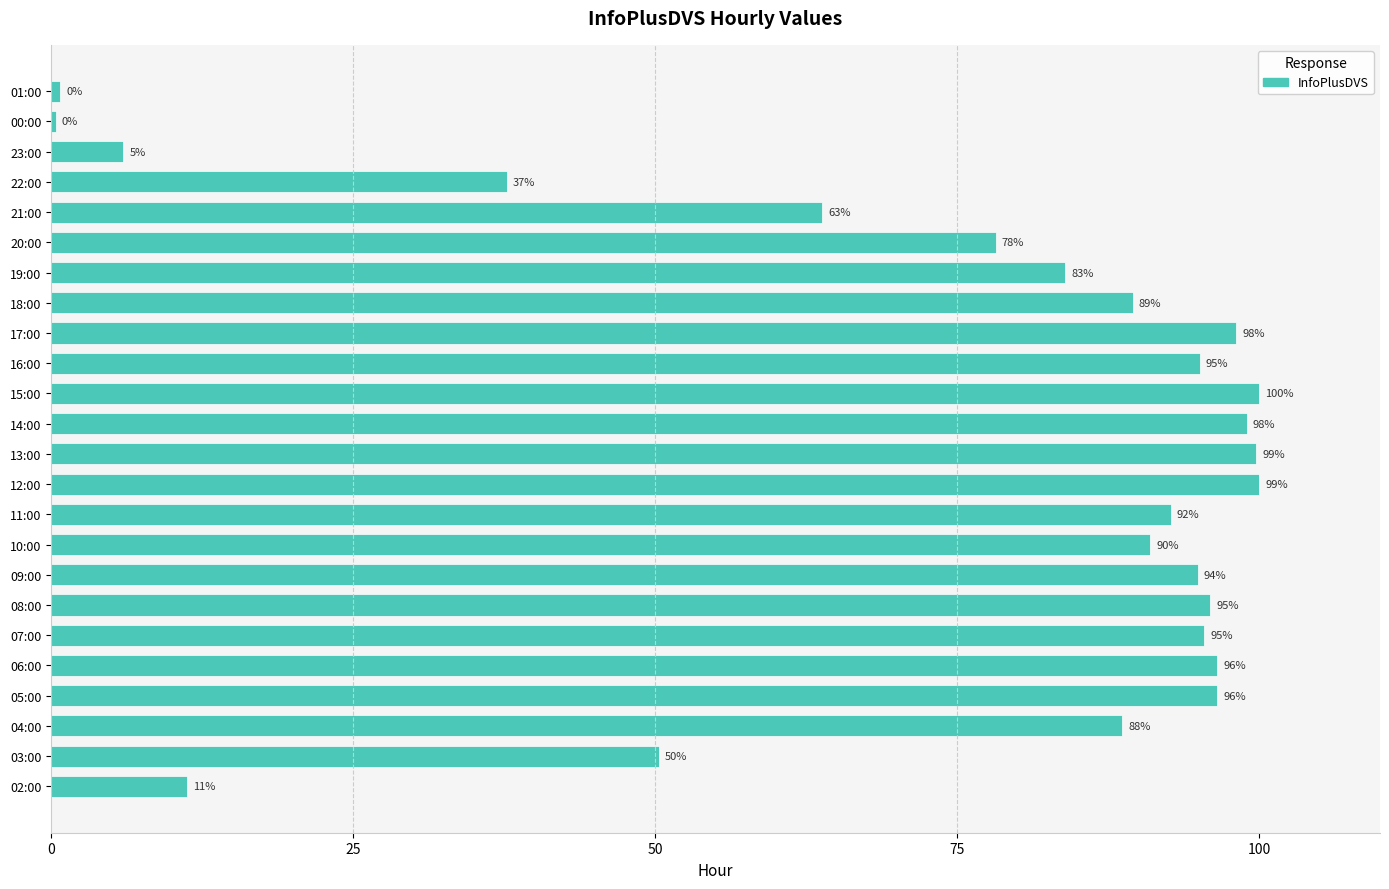

The chart shows a value of 143.3 at 17:00. True or false?

False